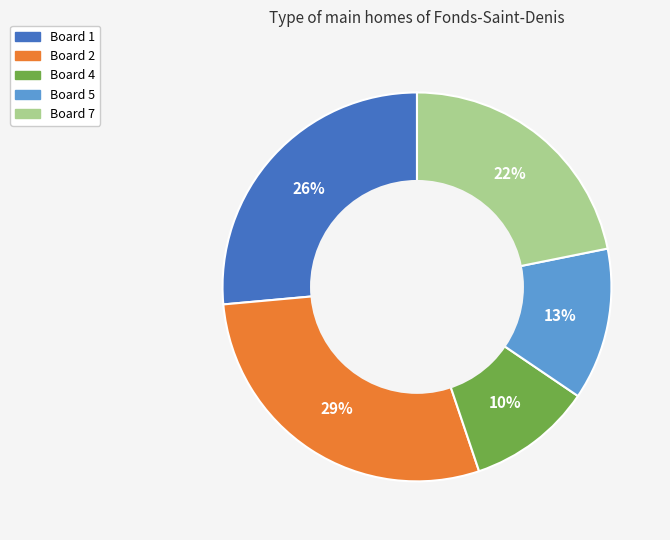

To the nearest percent, what is the average slice percentage?

20%